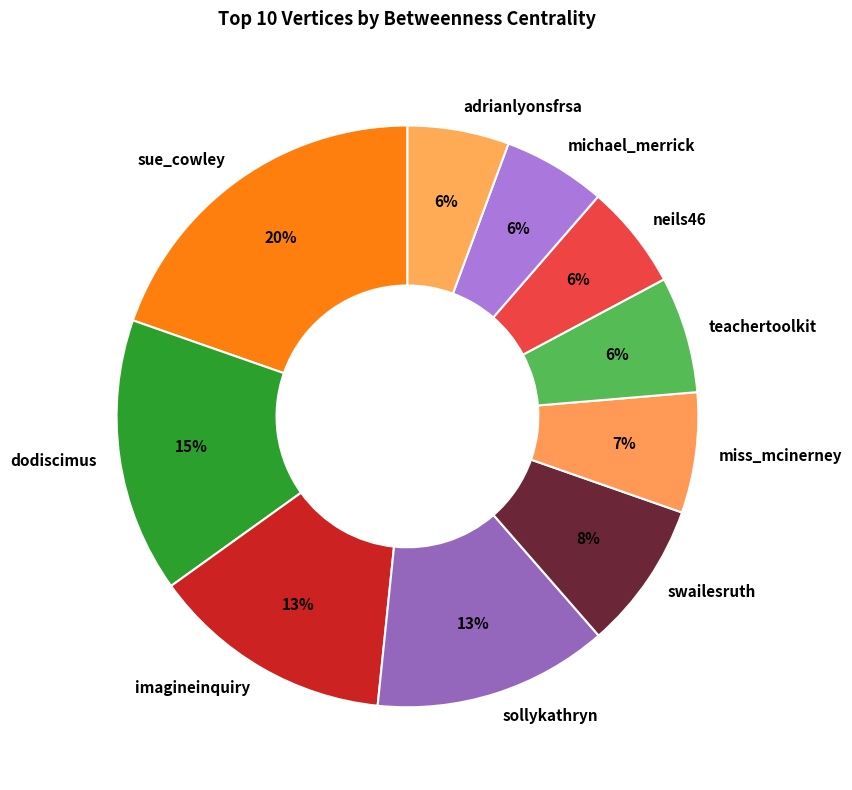

What is the largest slice in the pie chart?

sue_cowley